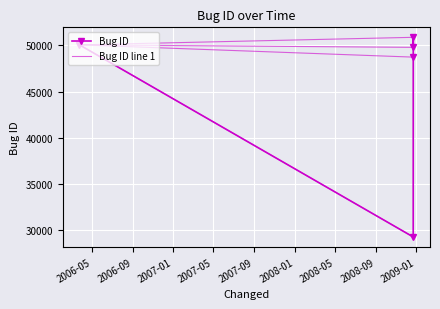

At which category does the chart reach its peak across all series?

2008-12-22 19:37:59